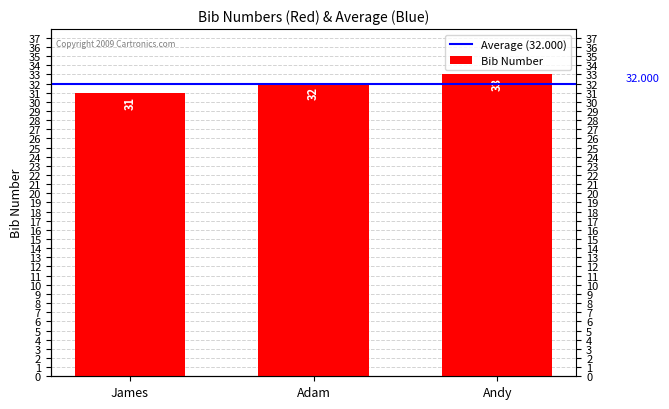

At which label is the value closest to 32?

Adam